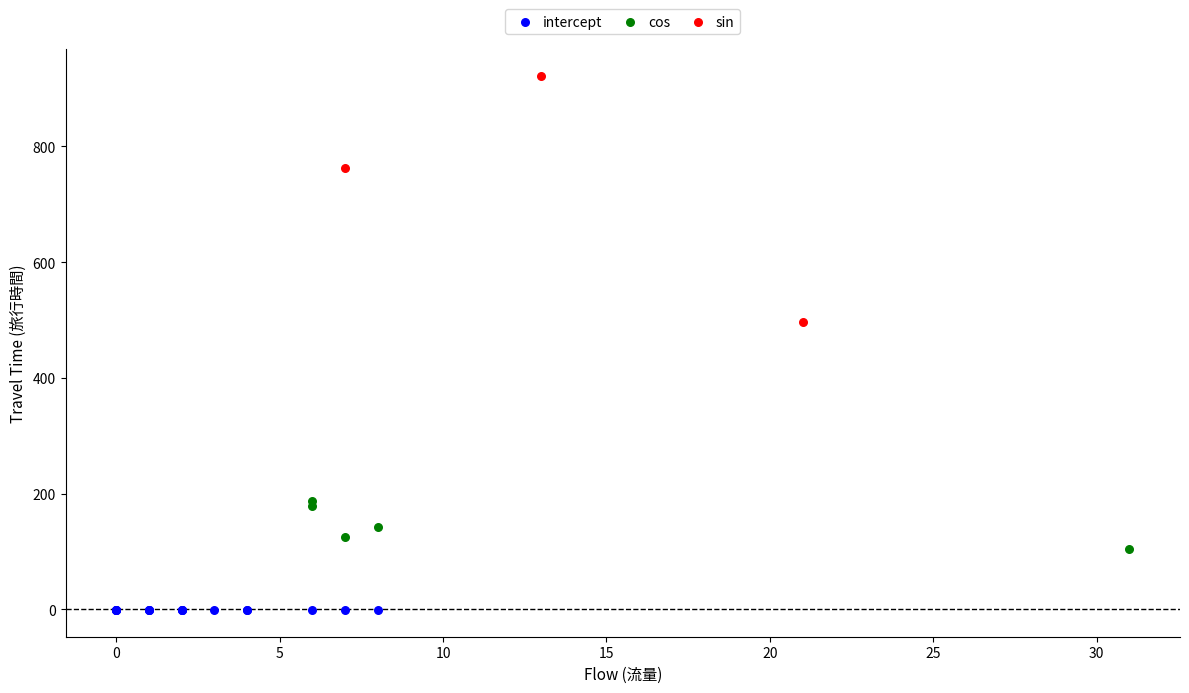

Which series contains the highest Y value?

sin